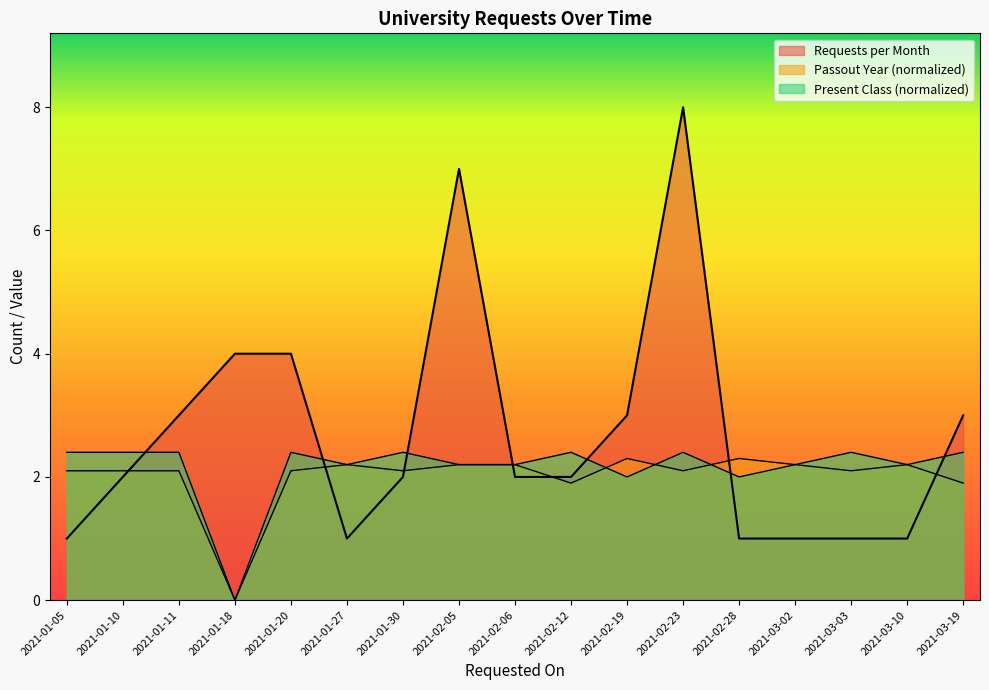

Is it true that the value at 2021-01-11 is 3?

True